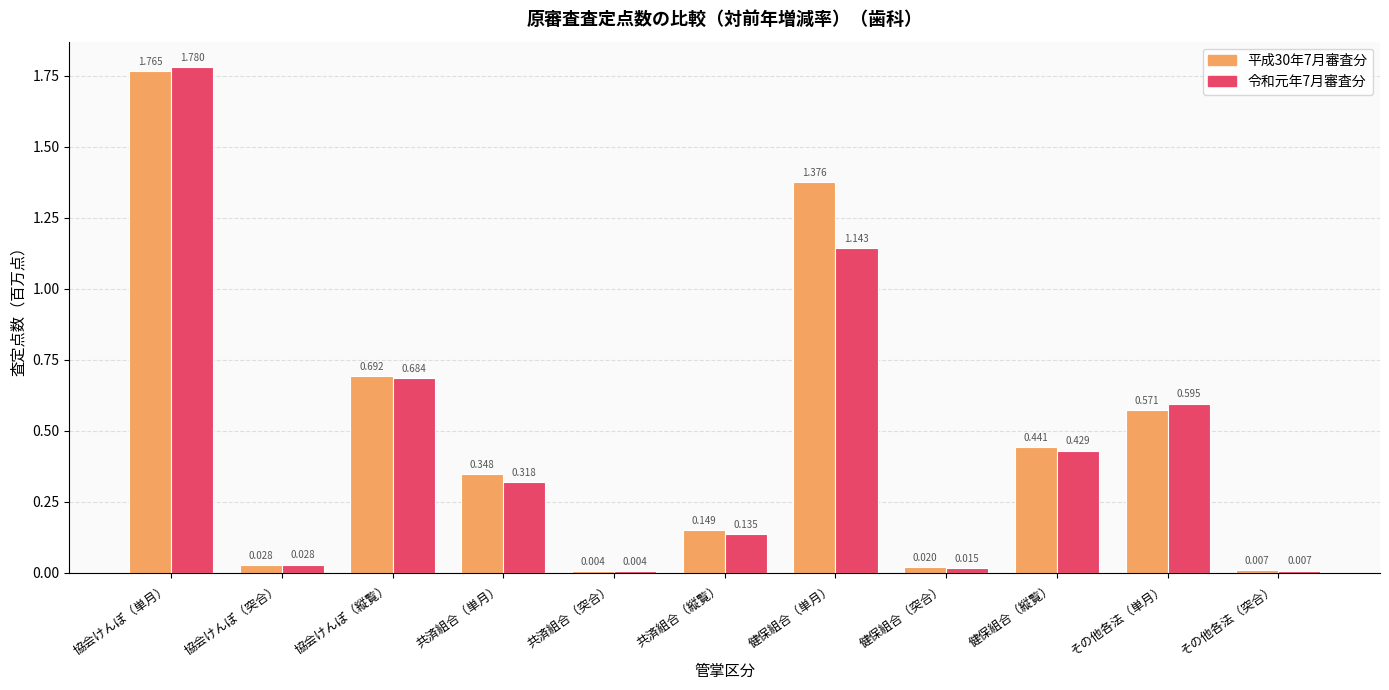

Where is 平成30年7月審査分 nearest to the value 0?

共済組合（突合）